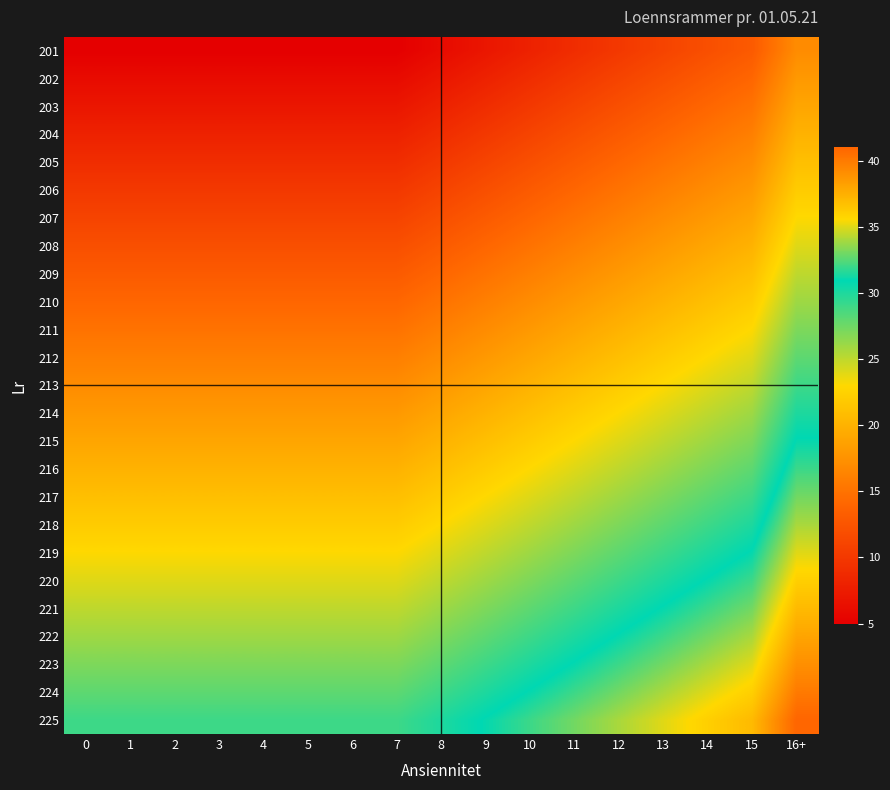

Reading right to left, list all the values displayed in this chart.

201: 16+=17	15=13	14=12	13=11	12=10	11=9	10=8	9=7	8=6	7=5	6=5	5=5	4=5	3=5	2=5	1=5	0=5
202: 16+=18	15=14	14=13	13=12	12=11	11=10	10=9	9=8	8=7	7=6	6=6	5=6	4=6	3=6	2=6	1=6	0=6
203: 16+=19	15=15	14=14	13=13	12=12	11=11	10=10	9=9	8=8	7=7	6=7	5=7	4=7	3=7	2=7	1=7	0=7
204: 16+=20	15=16	14=15	13=14	12=13	11=12	10=11	9=10	8=9	7=8	6=8	5=8	4=8	3=8	2=8	1=8	0=8
205: 16+=21	15=17	14=16	13=15	12=14	11=13	10=12	9=11	8=10	7=9	6=9	5=9	4=9	3=9	2=9	1=9	0=9
206: 16+=22	15=18	14=17	13=16	12=15	11=14	10=13	9=12	8=11	7=10	6=10	5=10	4=10	3=10	2=10	1=10	0=10
207: 16+=23	15=19	14=18	13=17	12=16	11=15	10=14	9=13	8=12	7=11	6=11	5=11	4=11	3=11	2=11	1=11	0=11
208: 16+=24	15=20	14=19	13=18	12=17	11=16	10=15	9=14	8=13	7=12	6=12	5=12	4=12	3=12	2=12	1=12	0=12
209: 16+=25	15=21	14=20	13=19	12=18	11=17	10=16	9=15	8=14	7=13	6=13	5=13	4=13	3=13	2=13	1=13	0=13
210: 16+=26	15=22	14=21	13=20	12=19	11=18	10=17	9=16	8=15	7=14	6=14	5=14	4=14	3=14	2=14	1=14	0=14
211: 16+=27	15=23	14=22	13=21	12=20	11=19	10=18	9=17	8=16	7=15	6=15	5=15	4=15	3=15	2=15	1=15	0=15
212: 16+=28	15=24	14=23	13=22	12=21	11=20	10=19	9=18	8=17	7=16	6=16	5=16	4=16	3=16	2=16	1=16	0=16
213: 16+=29	15=25	14=24	13=23	12=22	11=21	10=20	9=19	8=18	7=17	6=17	5=17	4=17	3=17	2=17	1=17	0=17
214: 16+=30	15=26	14=25	13=24	12=23	11=22	10=21	9=20	8=19	7=18	6=18	5=18	4=18	3=18	2=18	1=18	0=18
215: 16+=31	15=27	14=26	13=25	12=24	11=23	10=22	9=21	8=20	7=19	6=19	5=19	4=19	3=19	2=19	1=19	0=19
216: 16+=32	15=28	14=27	13=26	12=25	11=24	10=23	9=22	8=21	7=20	6=20	5=20	4=20	3=20	2=20	1=20	0=20
217: 16+=33	15=29	14=28	13=27	12=26	11=25	10=24	9=23	8=22	7=21	6=21	5=21	4=21	3=21	2=21	1=21	0=21
218: 16+=34	15=30	14=29	13=28	12=27	11=26	10=25	9=24	8=23	7=22	6=22	5=22	4=22	3=22	2=22	1=22	0=22
219: 16+=35	15=31	14=30	13=29	12=28	11=27	10=26	9=25	8=24	7=23	6=23	5=23	4=23	3=23	2=23	1=23	0=23
220: 16+=36	15=32	14=31	13=30	12=29	11=28	10=27	9=26	8=25	7=24	6=24	5=24	4=24	3=24	2=24	1=24	0=24
221: 16+=37	15=33	14=32	13=31	12=30	11=29	10=28	9=27	8=26	7=25	6=25	5=25	4=25	3=25	2=25	1=25	0=25
222: 16+=38	15=34	14=33	13=32	12=31	11=30	10=29	9=28	8=27	7=26	6=26	5=26	4=26	3=26	2=26	1=26	0=26
223: 16+=39	15=35	14=34	13=33	12=32	11=31	10=30	9=29	8=28	7=27	6=27	5=27	4=27	3=27	2=27	1=27	0=27
224: 16+=40	15=36	14=35	13=34	12=33	11=32	10=31	9=30	8=29	7=28	6=28	5=28	4=28	3=28	2=28	1=28	0=28
225: 16+=41	15=37	14=36	13=35	12=34	11=33	10=32	9=31	8=30	7=29	6=29	5=29	4=29	3=29	2=29	1=29	0=29